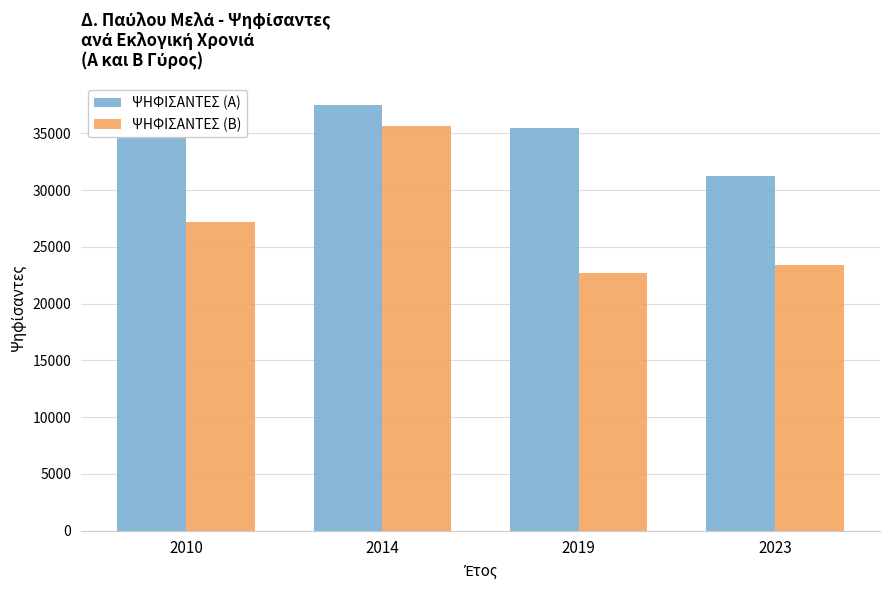

Which series changed the most between 2010 and 2014?

ΨΗΦΙΣΑΝΤΕΣ (Β)